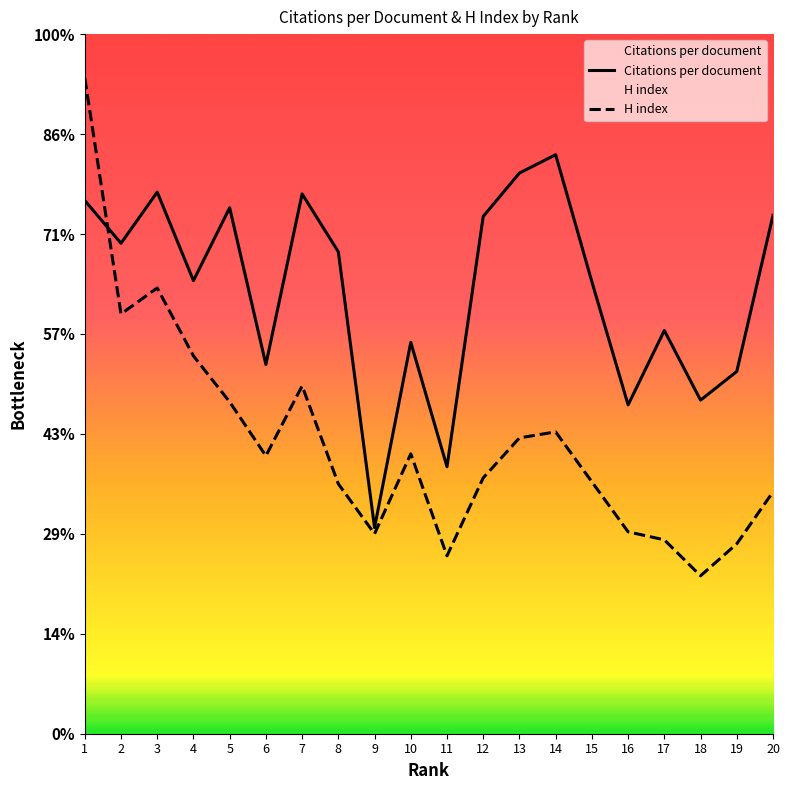

What is the sum of the H index values at 10 and 1?

468.0